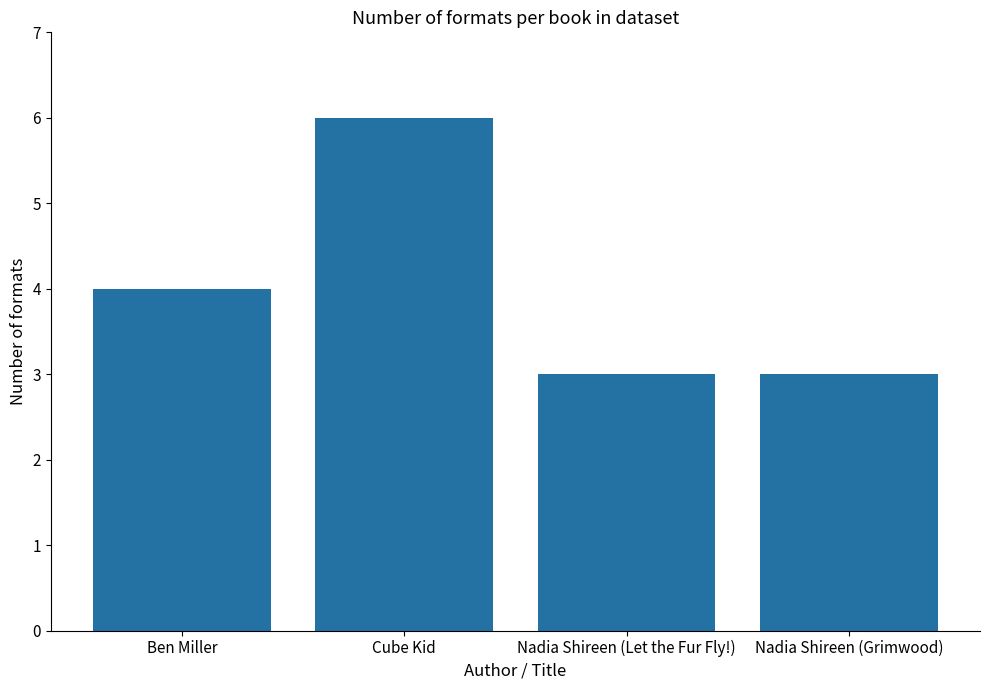

Does the chart contain stacked bars?

No